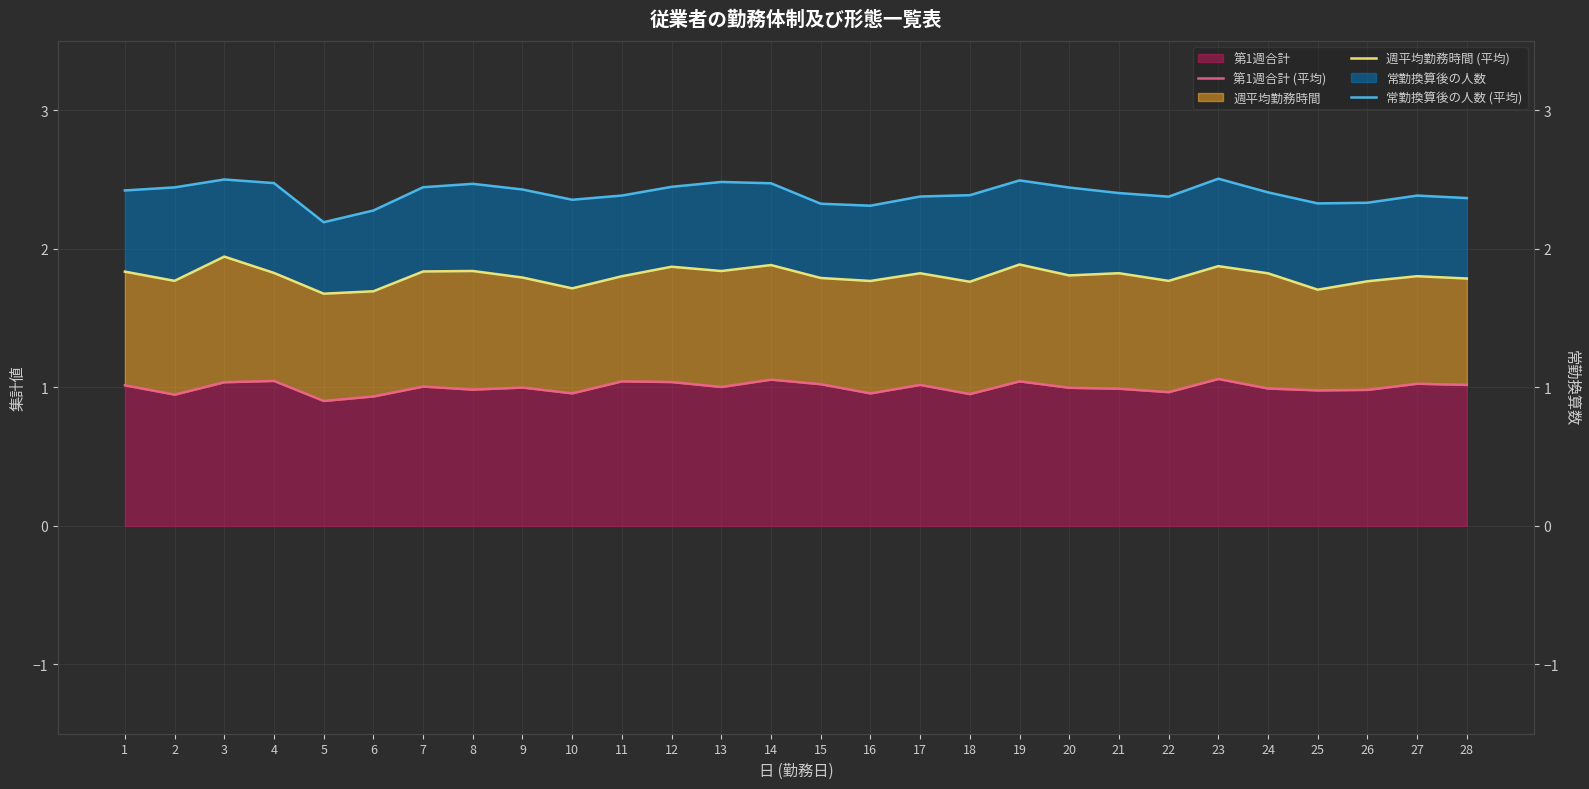

Which category has the lowest value in the 週平均勤務時間 (平均) series?

5